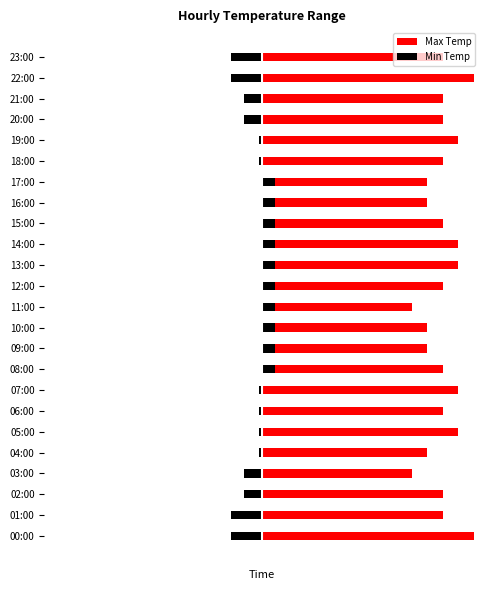

At how many categories does at least one series exceed 4?

24